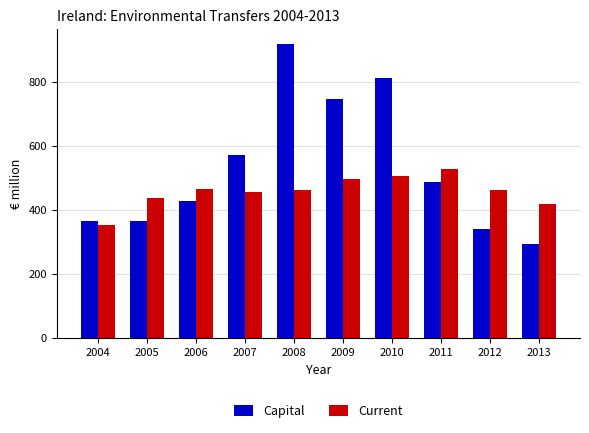

The Current series shows 465.9 at 2006. True or false?

True